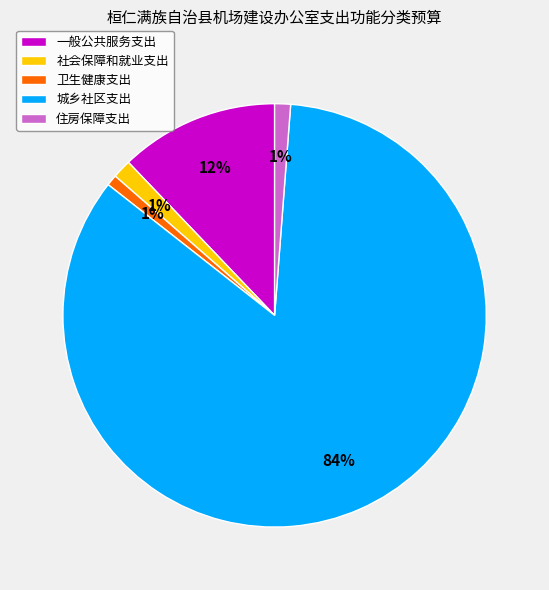

To the nearest percent, what is the average slice percentage?

20%